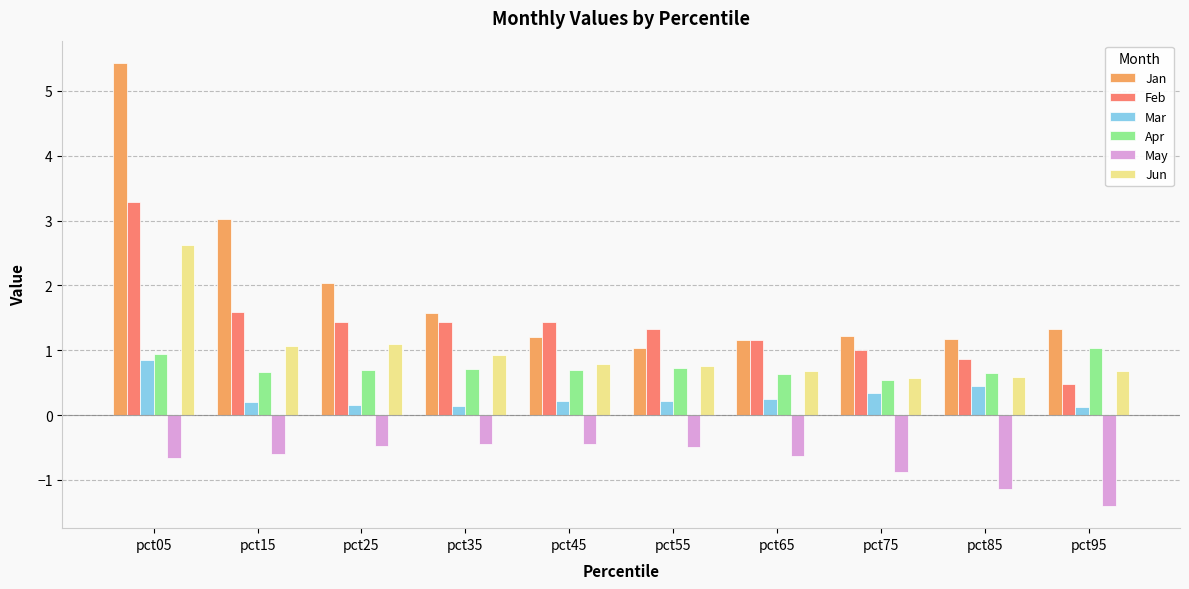

Are the bars horizontal?

No